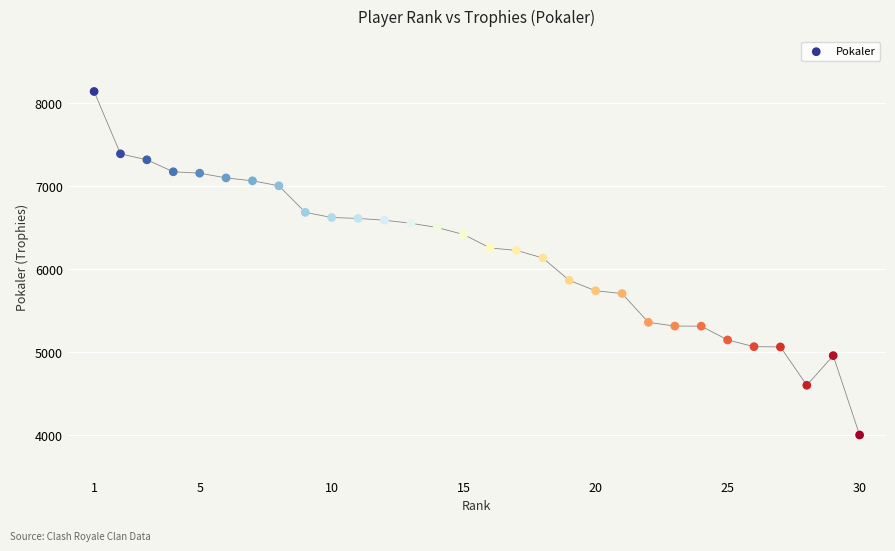

What Y value in the scatter plot is closest to 6070?

6133